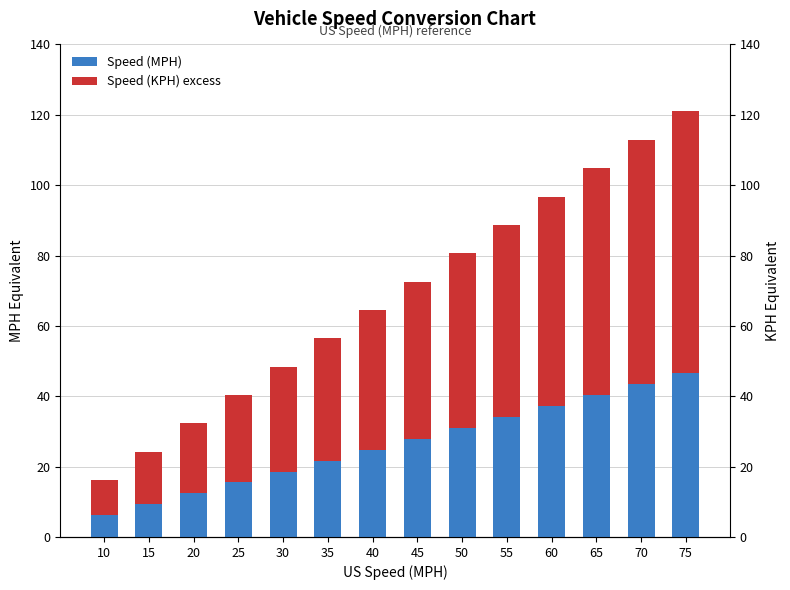

What is the sum of the Speed (MPH) values at 30 and 15?

27.9